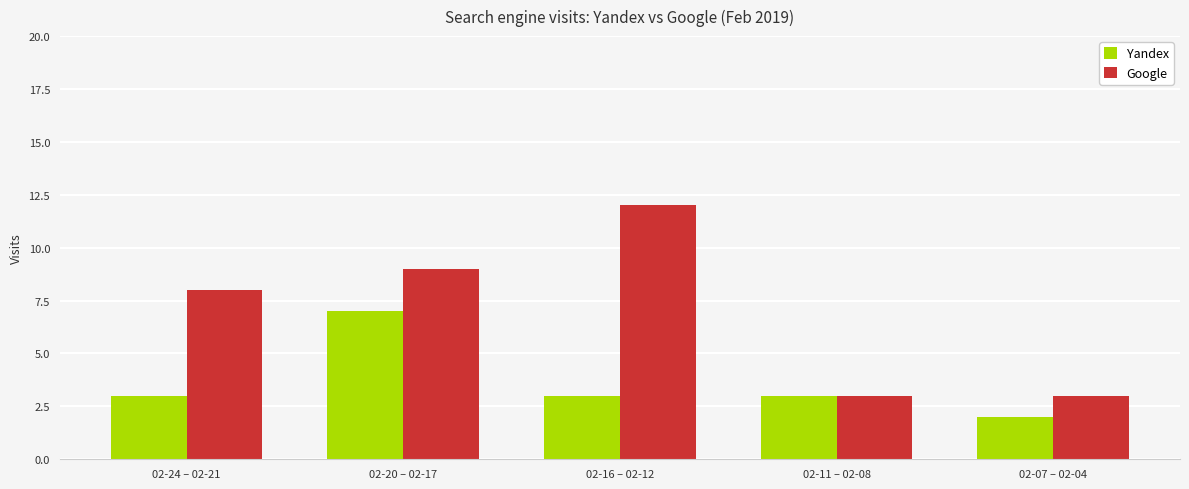

What is the maximum value for Google?

12